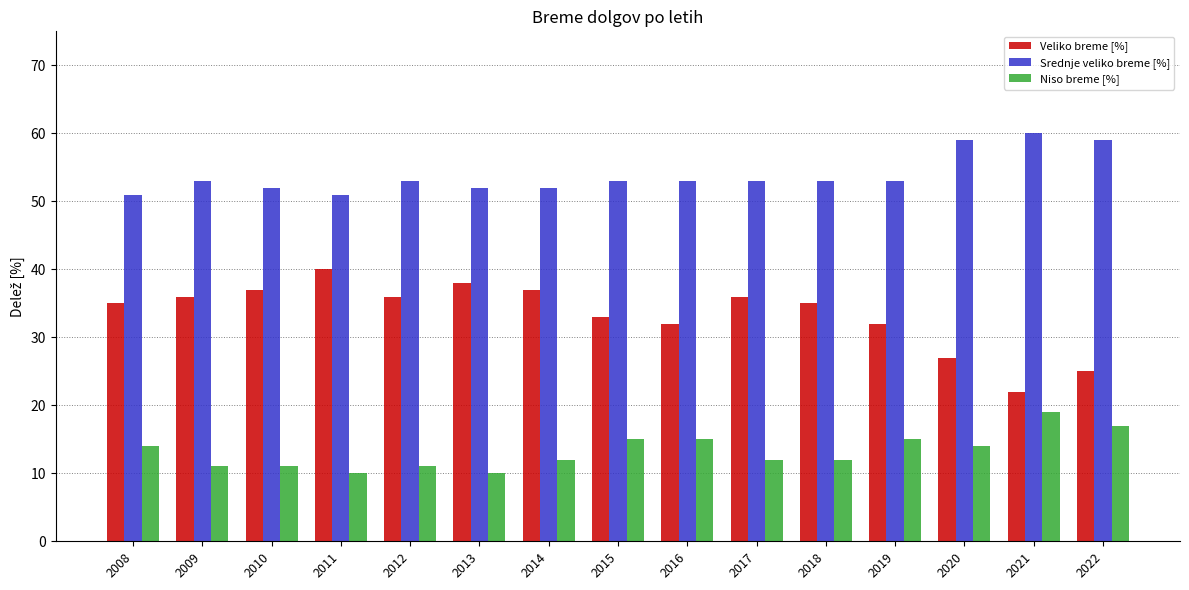

Which category has the lowest value in the Veliko breme [%] series?

2021